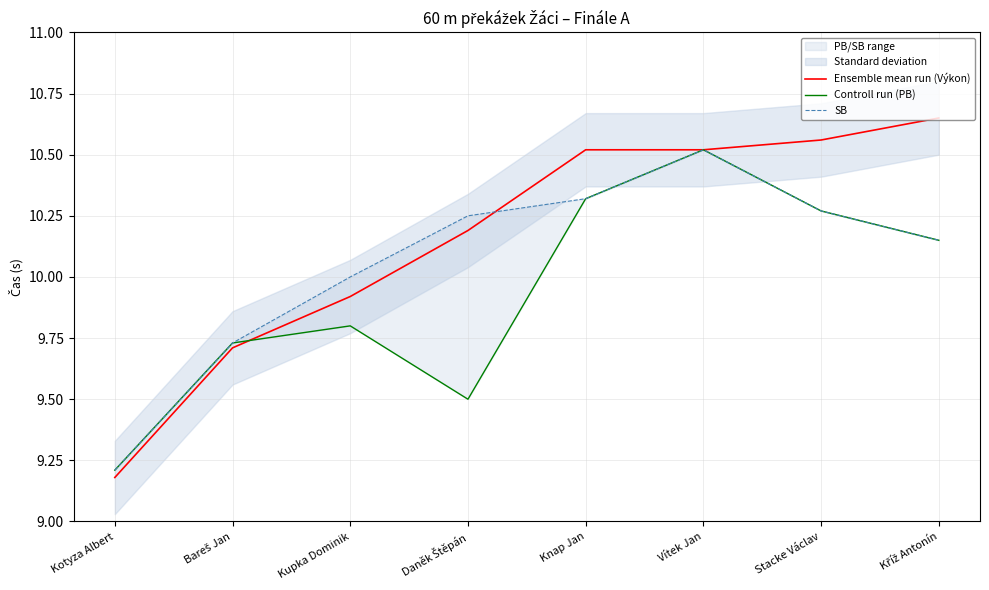

What is the value of the SB point at the 3rd from the left?

10.0